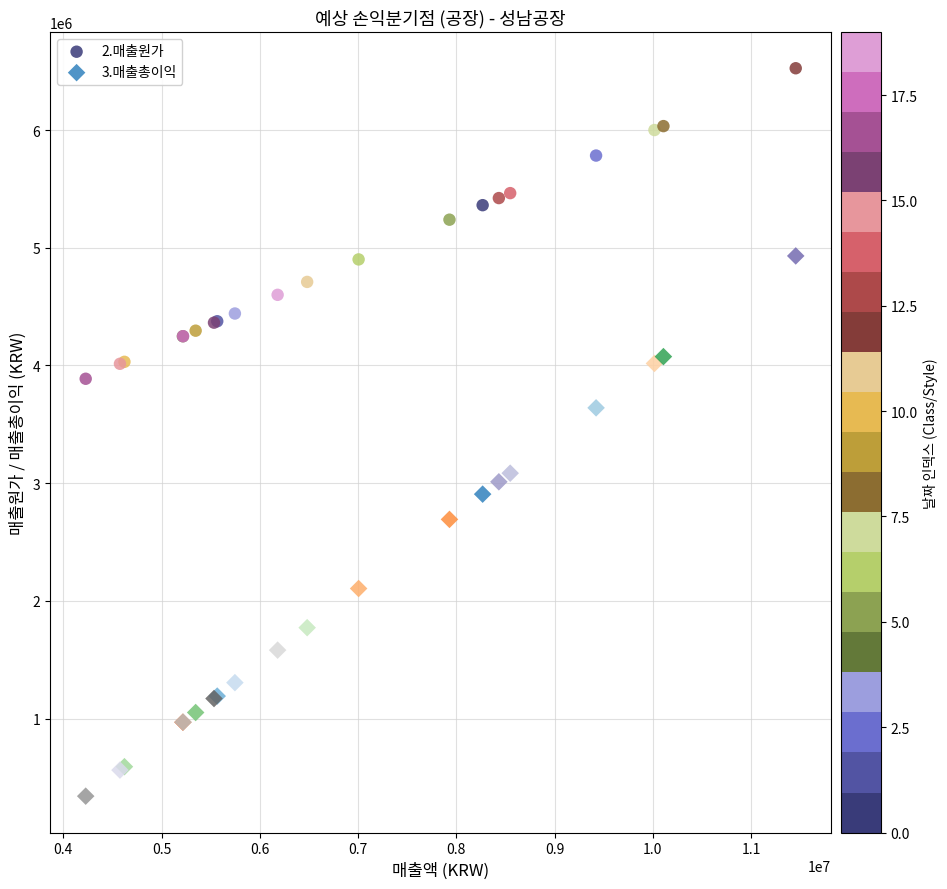

Which series contains the highest Y value?

2.매출원가